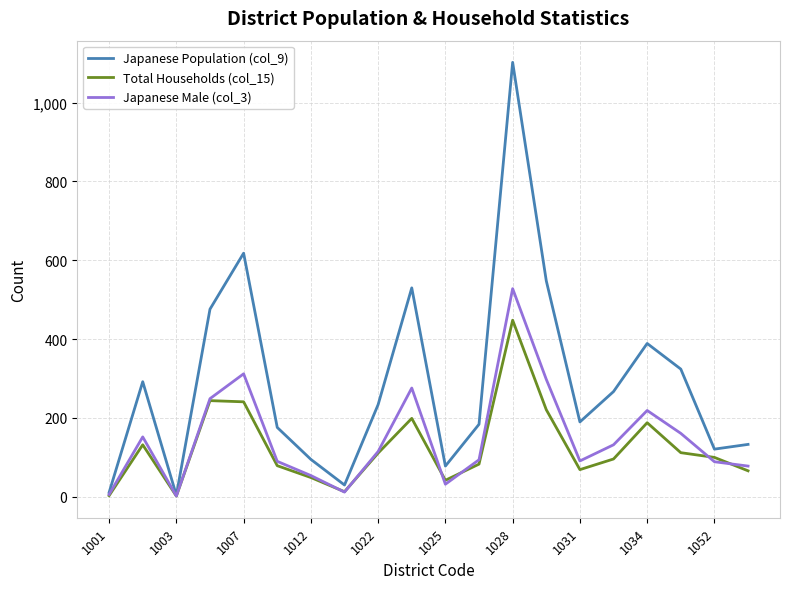

Which series has the largest total across all categories?

Japanese Population (col_9)